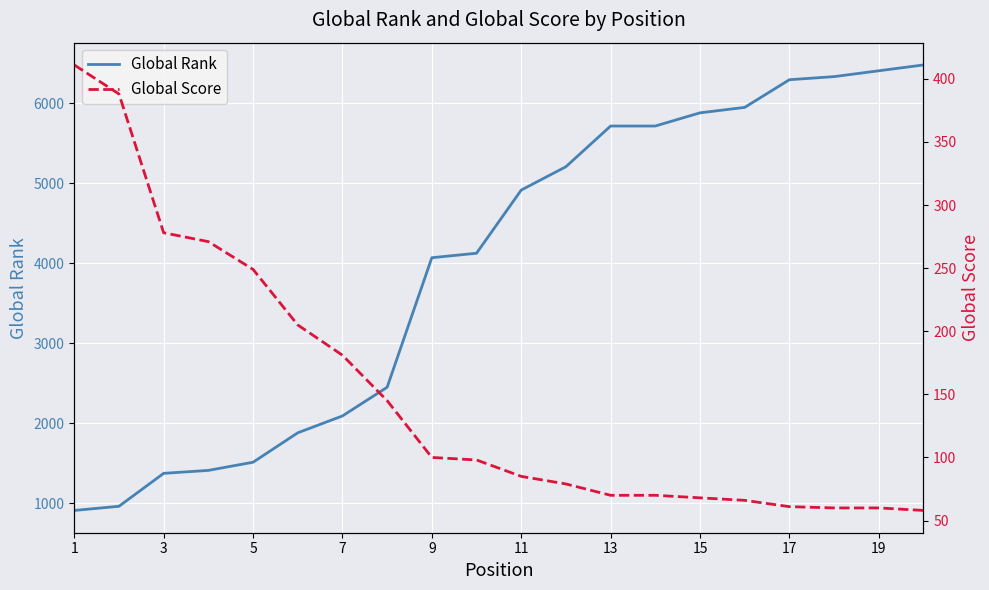

How many lines are shown in the chart?

2